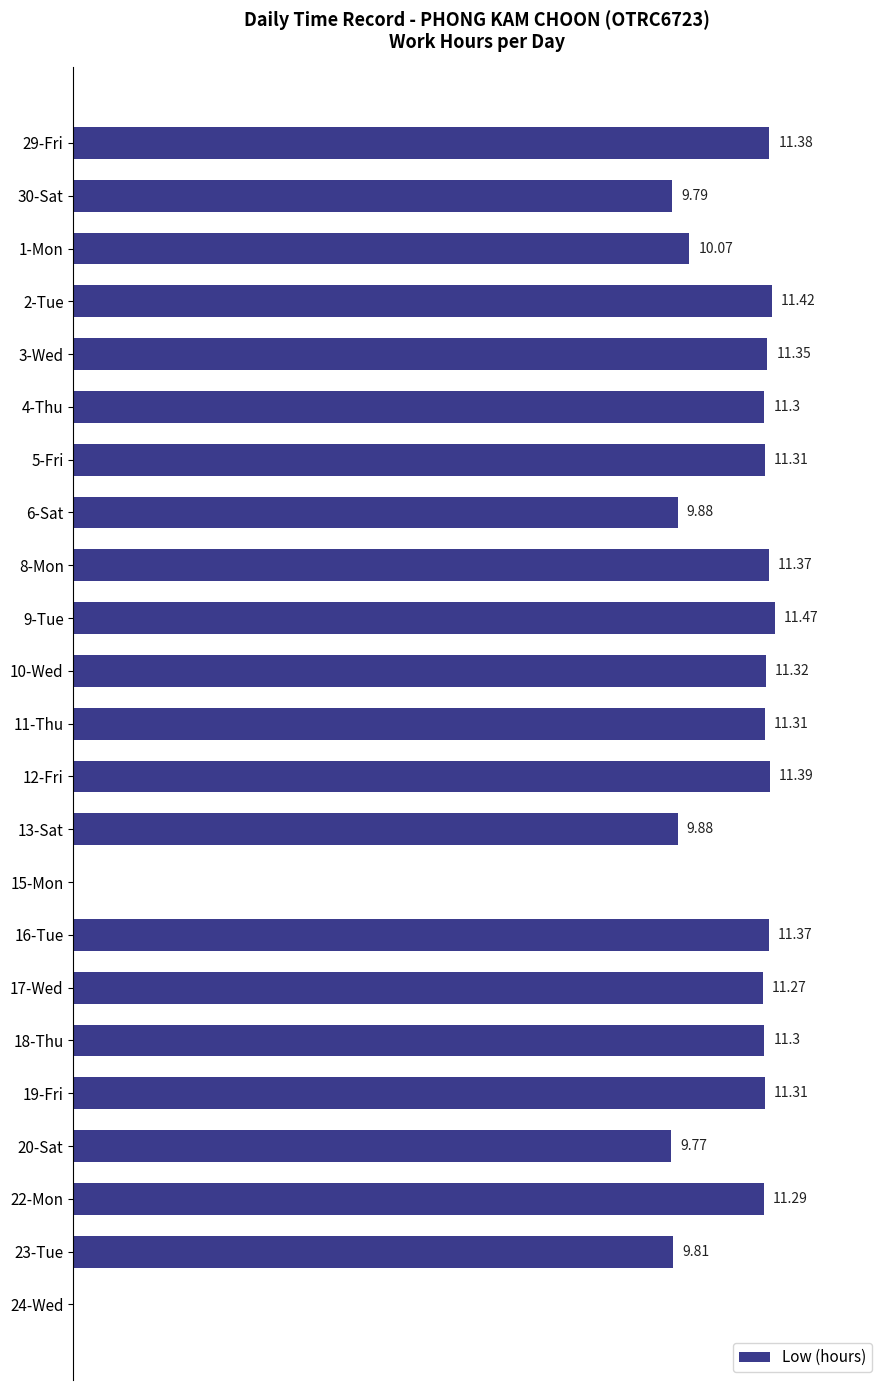

Between 15-Mon and 8-Mon, which is larger?

8-Mon